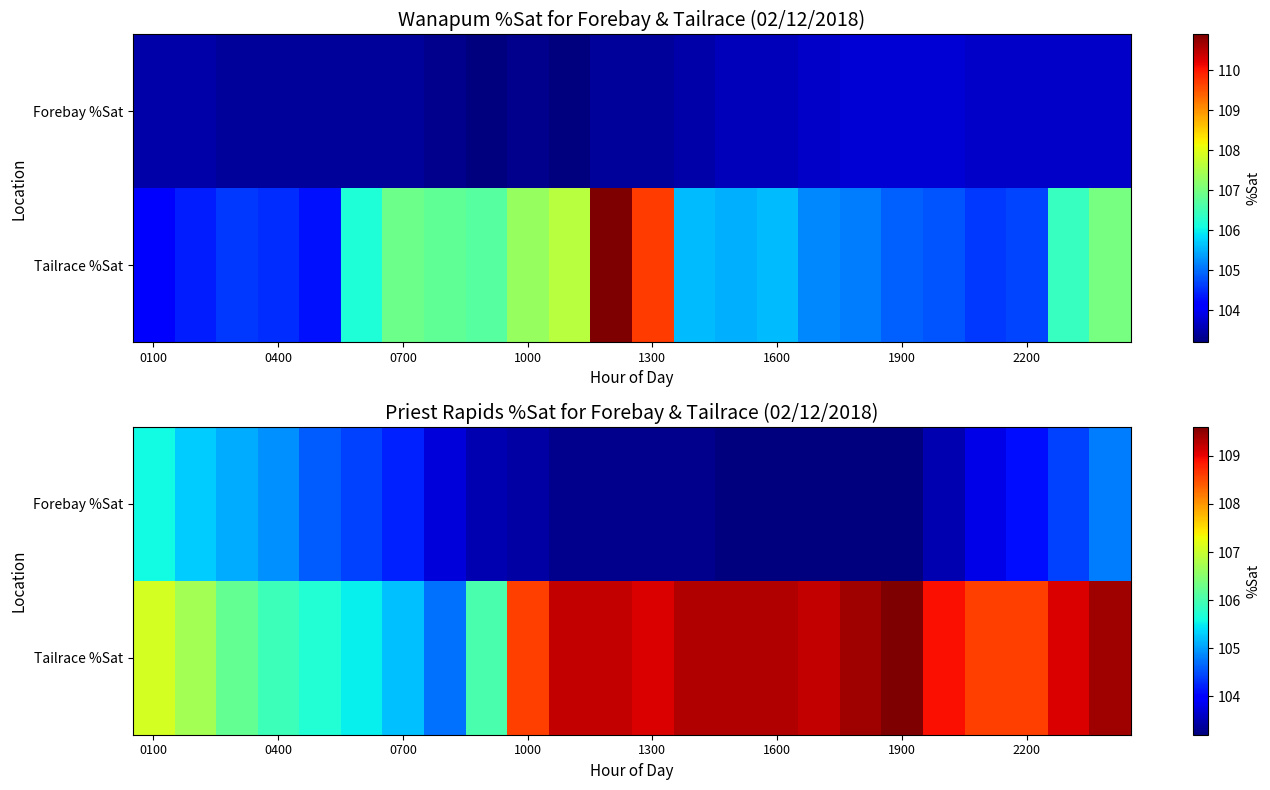

What is the average value of the Forebay %Sat series?

103.9